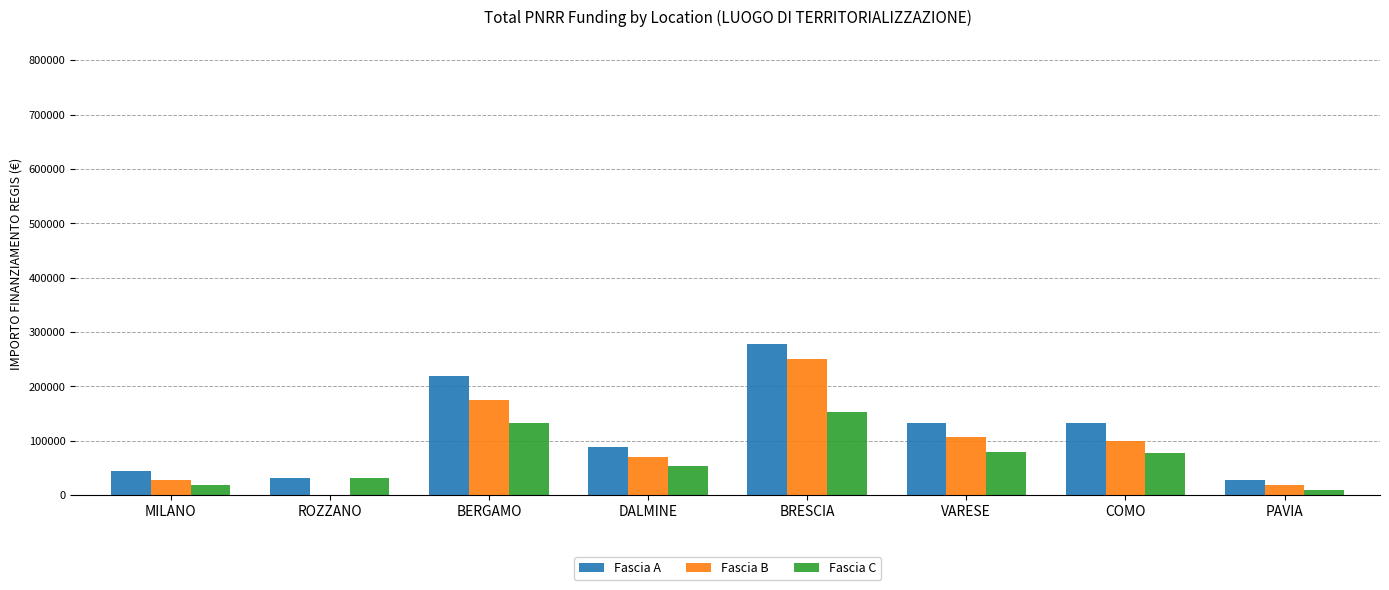

What is the sum of all Fascia B values?

748745.2